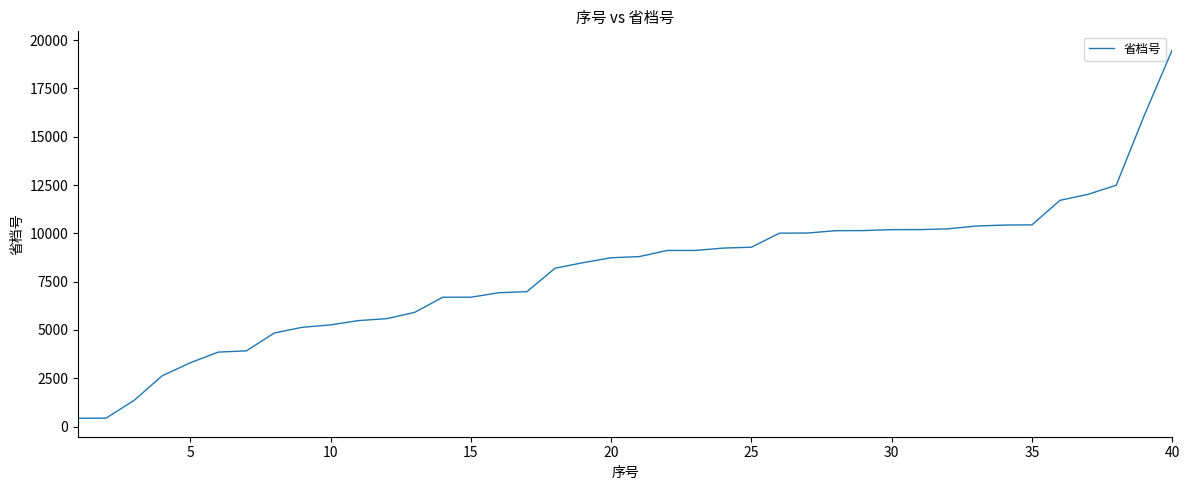

What is the minimum value shown in the chart?

430